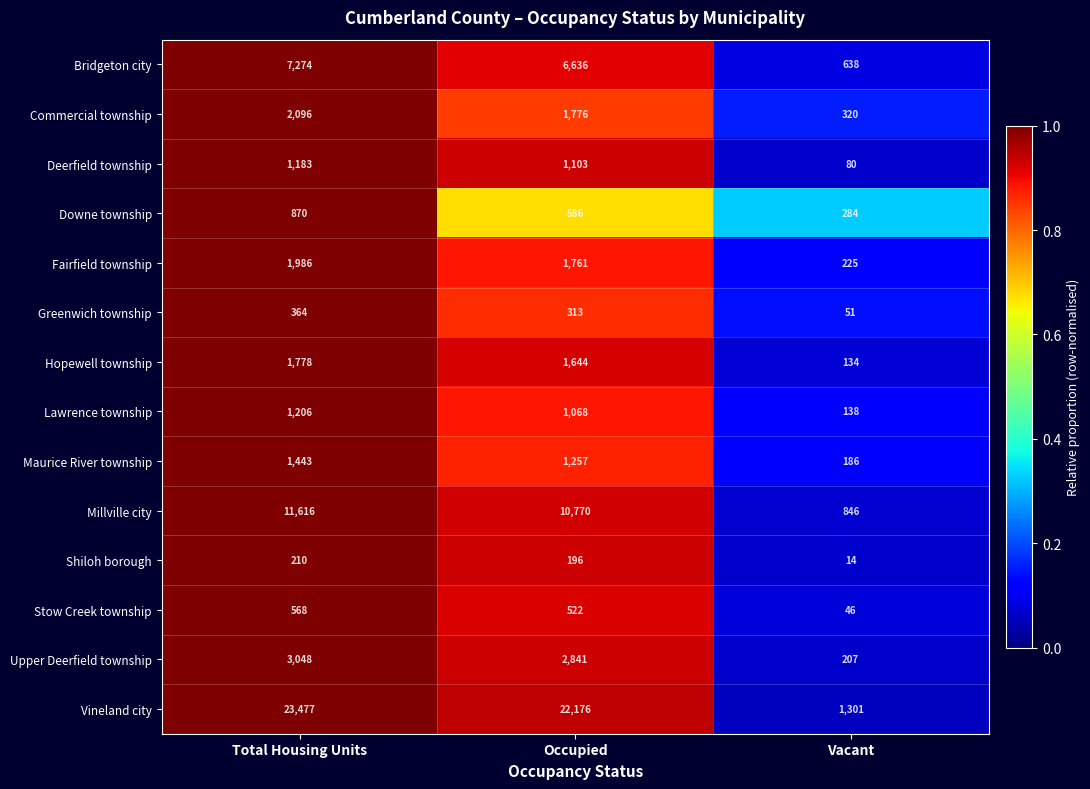

At which category is the sum across all series the highest?

Total Housing Units